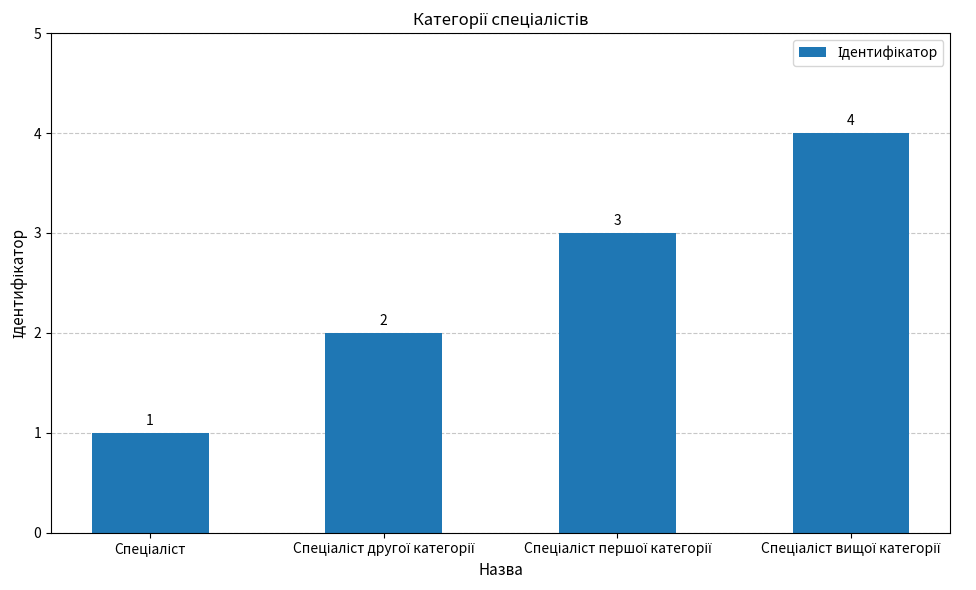

What is the greatest value displayed?

4